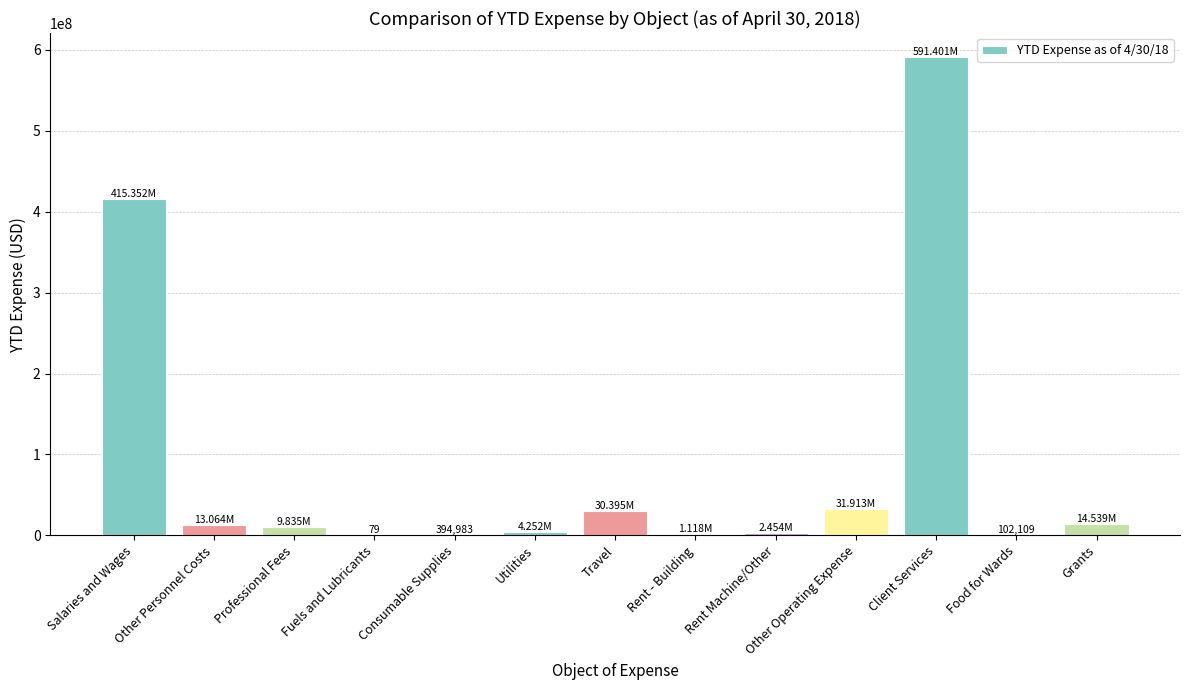

What is the change in value from Salaries and Wages to Rent Machine/Other?

-412897993.7